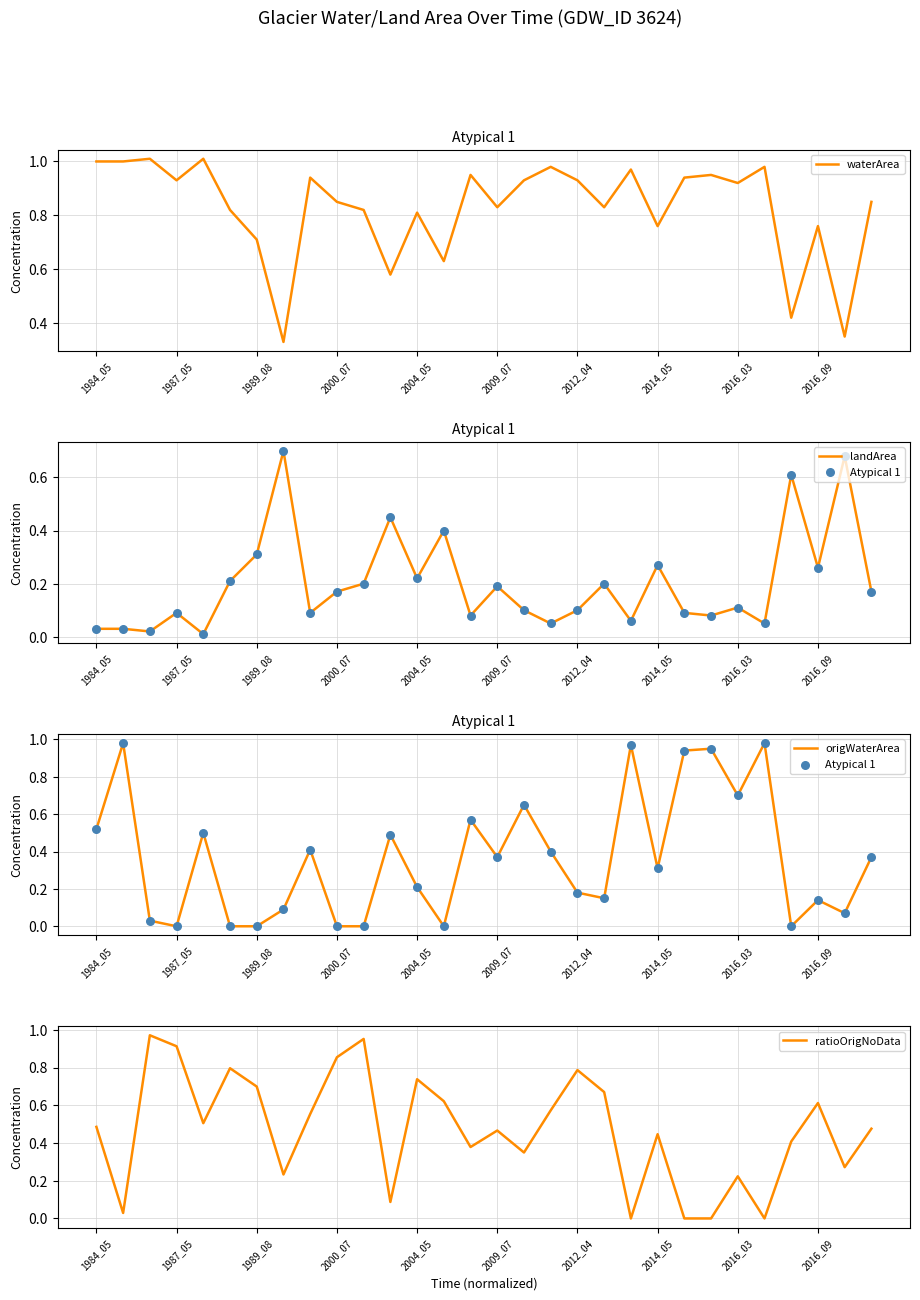

At how many categories does at least one series exceed 0?

30